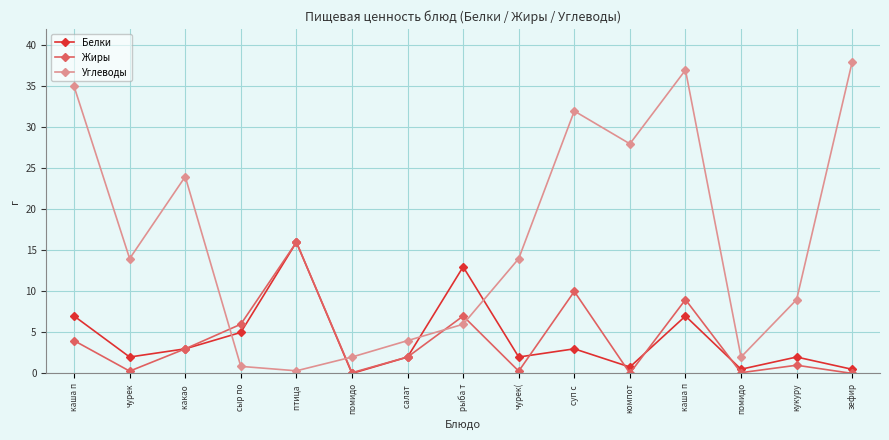

Reading left to right, what are all the values shown in this chart?

Белки: 7.0	2.0	3.0	5.0	16.0	0.0	2.0	13.0	2.0	3.0	0.8	7.0	0.5	2.0	0.5
Жиры: 4.0	0.3	3.0	6.0	16.0	0.1	2.0	7.0	0.3	10.0	0.0	9.0	0.1	1.0	0.0
Углеводы: 35.0	14.0	24.0	0.9	0.3	2.0	4.0	6.0	14.0	32.0	28.0	37.0	2.0	9.0	38.0